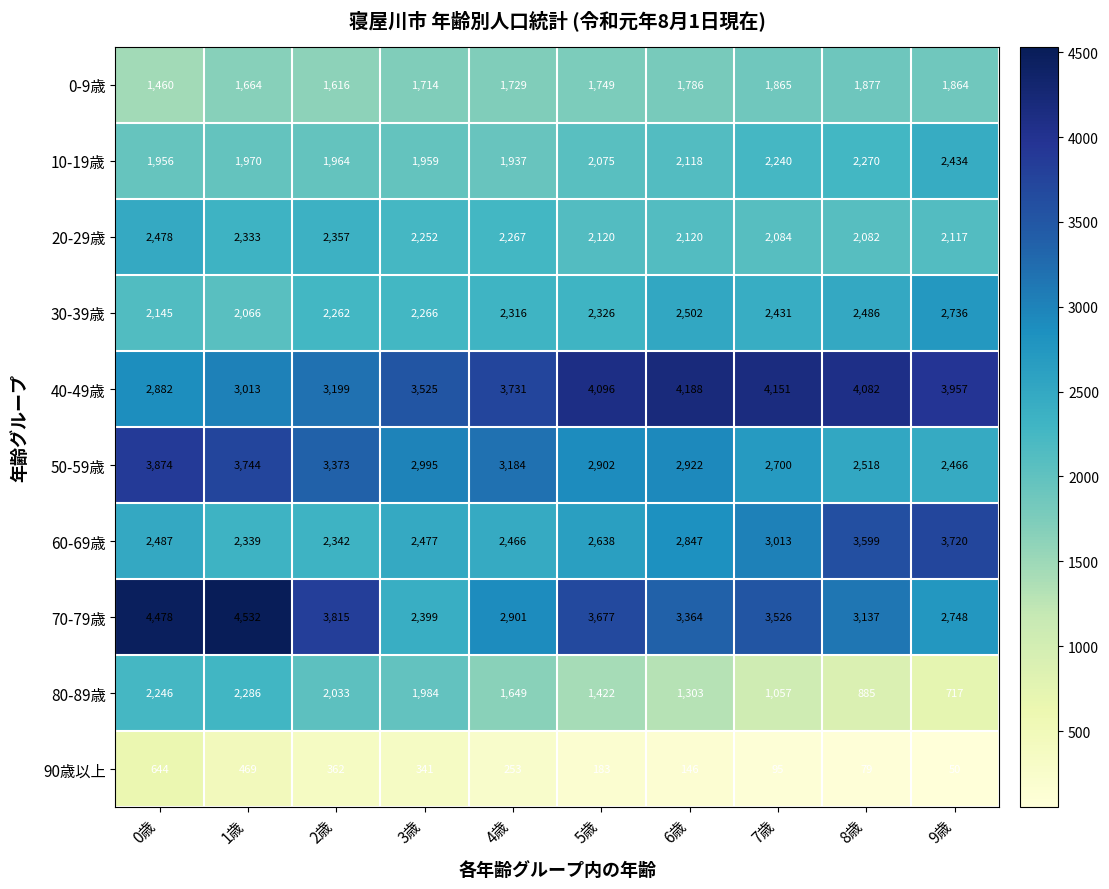

Between 7歳 and 8歳, which series saw the biggest shift?

60-69歳